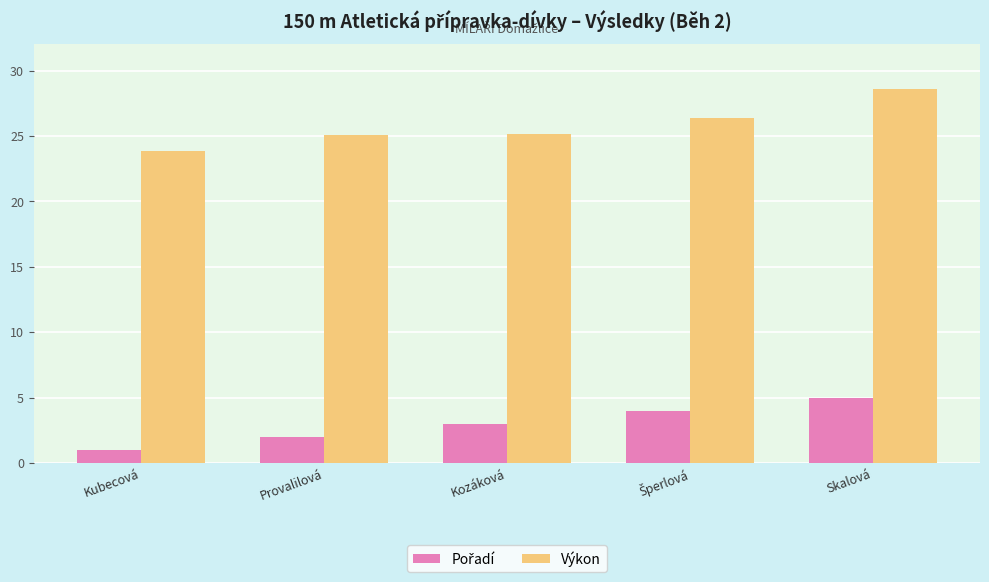

At which label does Výkon reach its minimum?

Kubecová